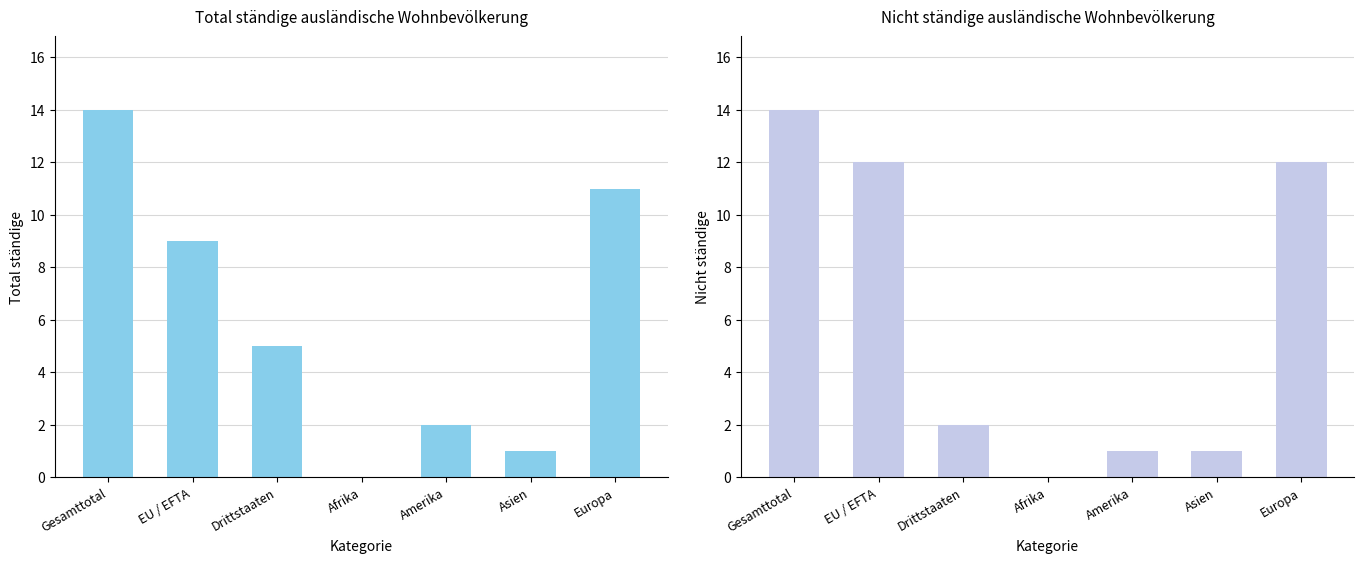

What is the difference between the maximum and minimum values in the Total ständige series?

14